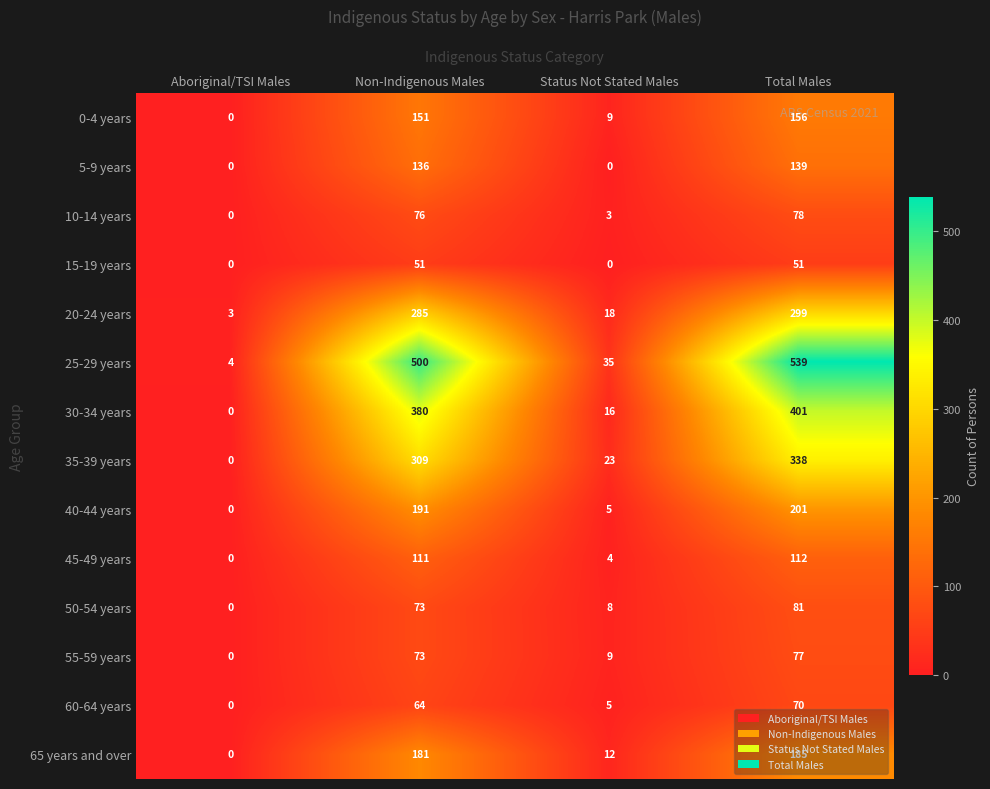

True or false: 35-39 years has a value of 201 at Non-Indigenous Males.

False